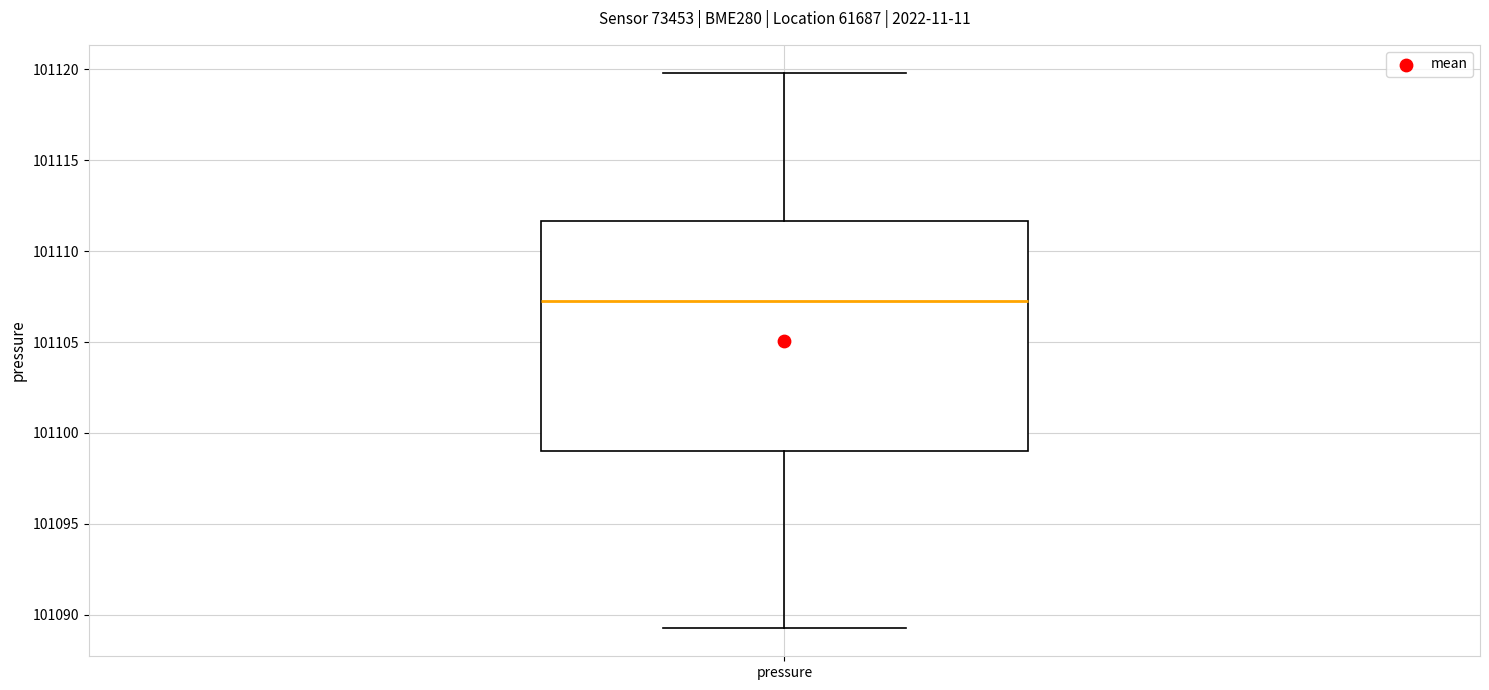

Where does the upper whisker of the box for pressure end on the y-axis? The values are not printed on the chart, so give them approximately, as read against the axis.

101120.0